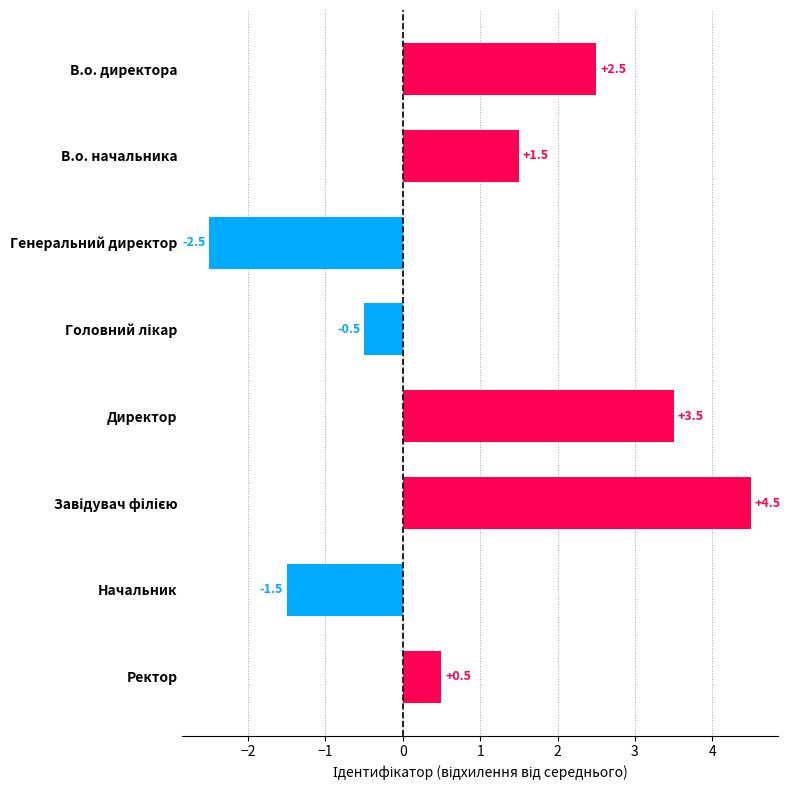

The value at В.о. начальника is 3. True or false?

False